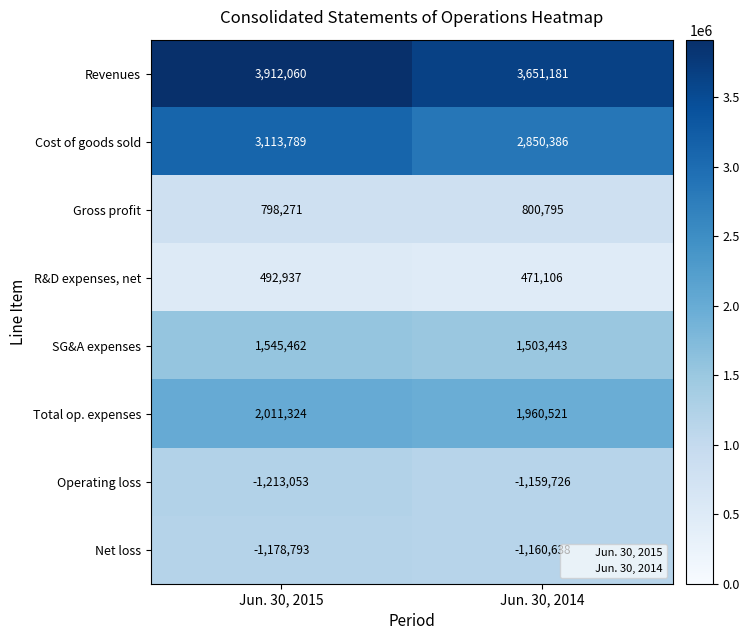

What is the spread (max minus min) of values at Jun. 30, 2015?

5125113